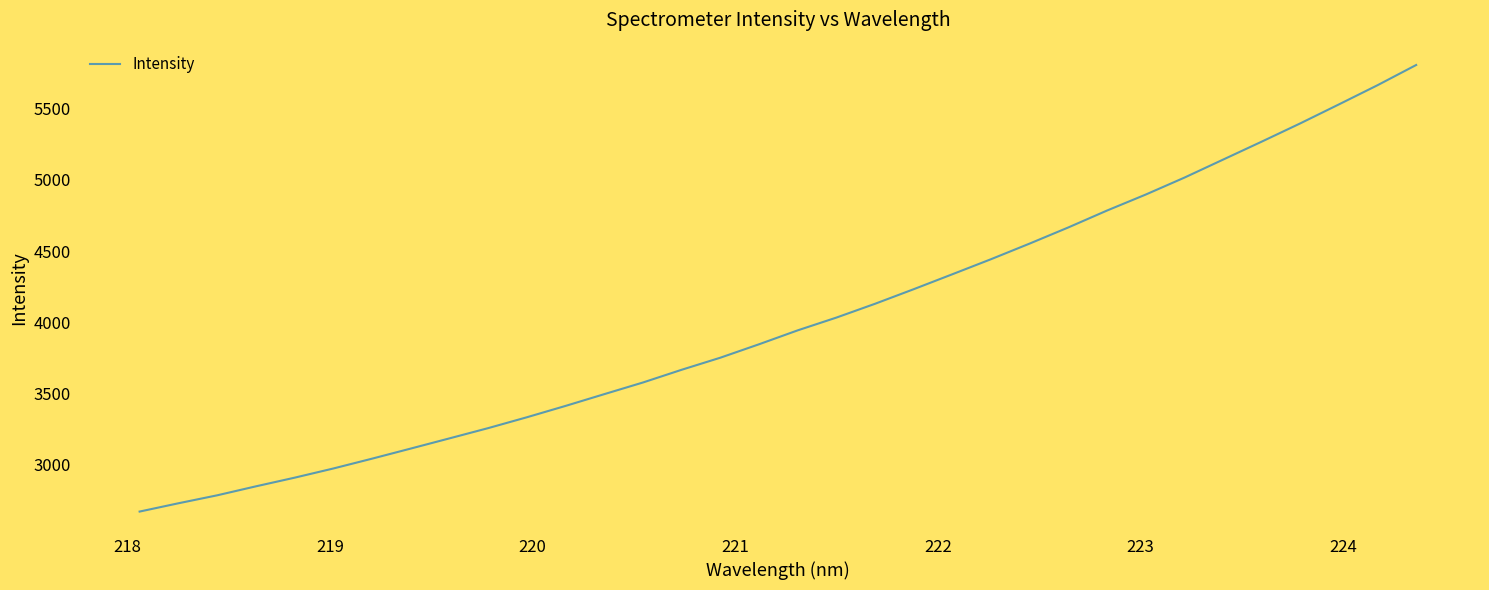

Does the chart display data point markers on the line(s)?

No